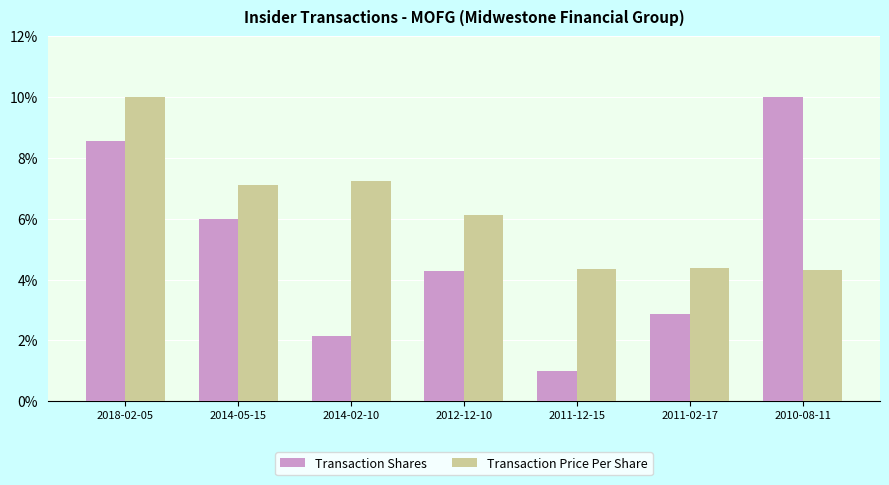

True or false: Transaction Price Per Share has a value of 15.3 at 2018-02-05.

False